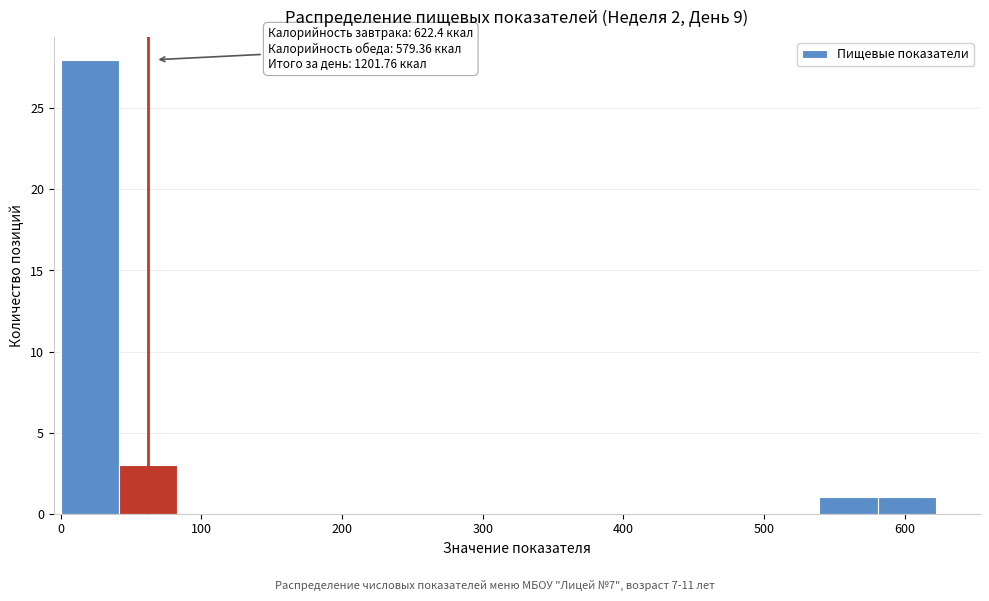

Over which range of the x-axis is the bar tallest?

0 to 40